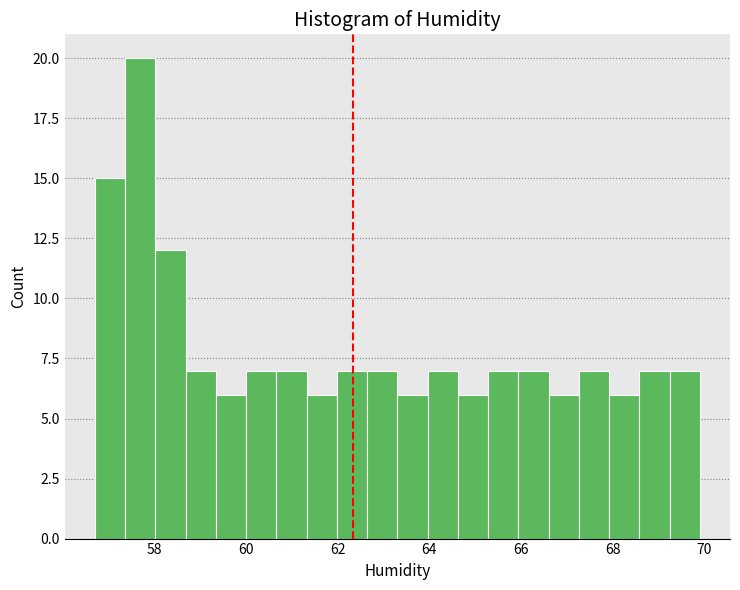

Around what value on the x-axis is the tallest bar? Give the approximate position of its centre, as read against the axis.

57.6